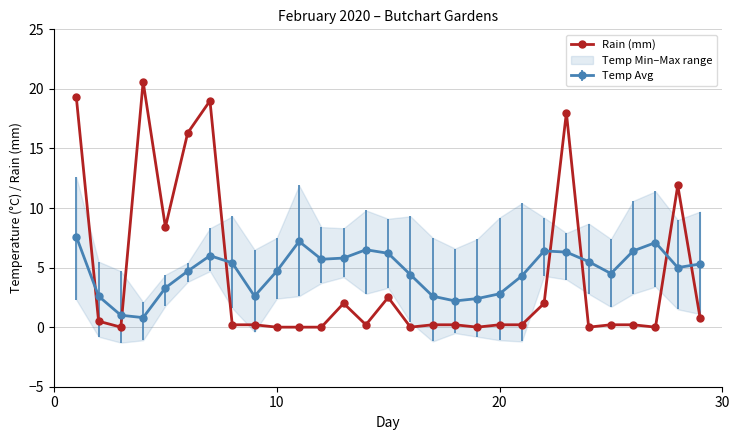

Does the chart display data point markers on the line(s)?

Yes